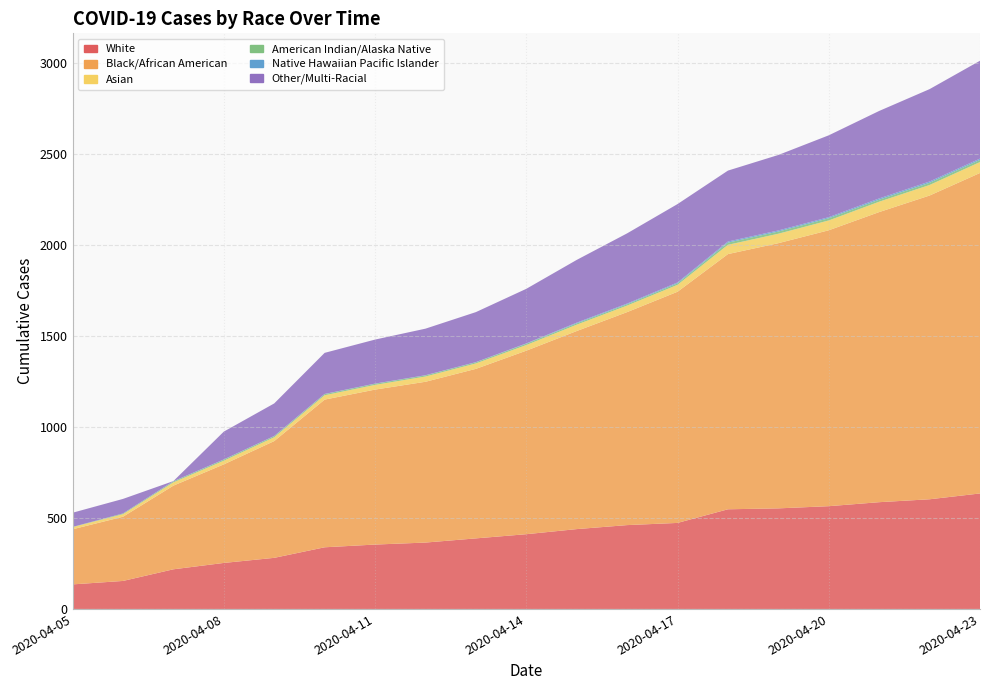

Reading right to left, transcribe all the data shown in this chart.

White: 2020-04-23=635	2020-04-22=603	2020-04-21=587	2020-04-20=565	2020-04-19=553	2020-04-18=548	2020-04-17=473	2020-04-16=461	2020-04-15=439	2020-04-14=411	2020-04-13=388	2020-04-12=365	2020-04-11=354	2020-04-10=339	2020-04-09=281	2020-04-08=253	2020-04-07=218	2020-04-06=154	2020-04-05=135
Black/African American: 2020-04-23=1762	2020-04-22=1670	2020-04-21=1595	2020-04-20=1517	2020-04-19=1458	2020-04-18=1403	2020-04-17=1271	2020-04-16=1171	2020-04-15=1089	2020-04-14=1009	2020-04-13=932	2020-04-12=884	2020-04-11=852	2020-04-10=812	2020-04-09=642	2020-04-08=542	2020-04-07=460	2020-04-06=353	2020-04-05=303
Asian: 2020-04-23=60	2020-04-22=58	2020-04-21=57	2020-04-20=54	2020-04-19=52	2020-04-18=51	2020-04-17=38	2020-04-16=36	2020-04-15=35	2020-04-14=31	2020-04-13=30	2020-04-12=29	2020-04-11=26	2020-04-10=24	2020-04-09=21	2020-04-08=20	2020-04-07=18	2020-04-06=14	2020-04-05=12
American Indian/Alaska Native: 2020-04-23=12	2020-04-22=12	2020-04-21=11	2020-04-20=12	2020-04-19=12	2020-04-18=12	2020-04-17=8	2020-04-16=7	2020-04-15=7	2020-04-14=7	2020-04-13=6	2020-04-12=6	2020-04-11=6	2020-04-10=6	2020-04-09=6	2020-04-08=6	2020-04-07=5	2020-04-06=4	2020-04-05=1
Native Hawaiian Pacific Islander: 2020-04-23=7	2020-04-22=7	2020-04-21=7	2020-04-20=6	2020-04-19=6	2020-04-18=6	2020-04-17=5	2020-04-16=4	2020-04-15=4	2020-04-14=2	2020-04-13=1	2020-04-12=1	2020-04-11=1	2020-04-10=1	2020-04-09=1	2020-04-08=1	2020-04-07=1	2020-04-06=0	2020-04-05=0
Other/Multi-Racial: 2020-04-23=538	2020-04-22=508	2020-04-21=481	2020-04-20=450	2020-04-19=415	2020-04-18=390	2020-04-17=431	2020-04-16=386	2020-04-15=345	2020-04-14=300	2020-04-13=275	2020-04-12=256	2020-04-11=242	2020-04-10=226	2020-04-09=179	2020-04-08=153	2020-04-07=1	2020-04-06=80	2020-04-05=78